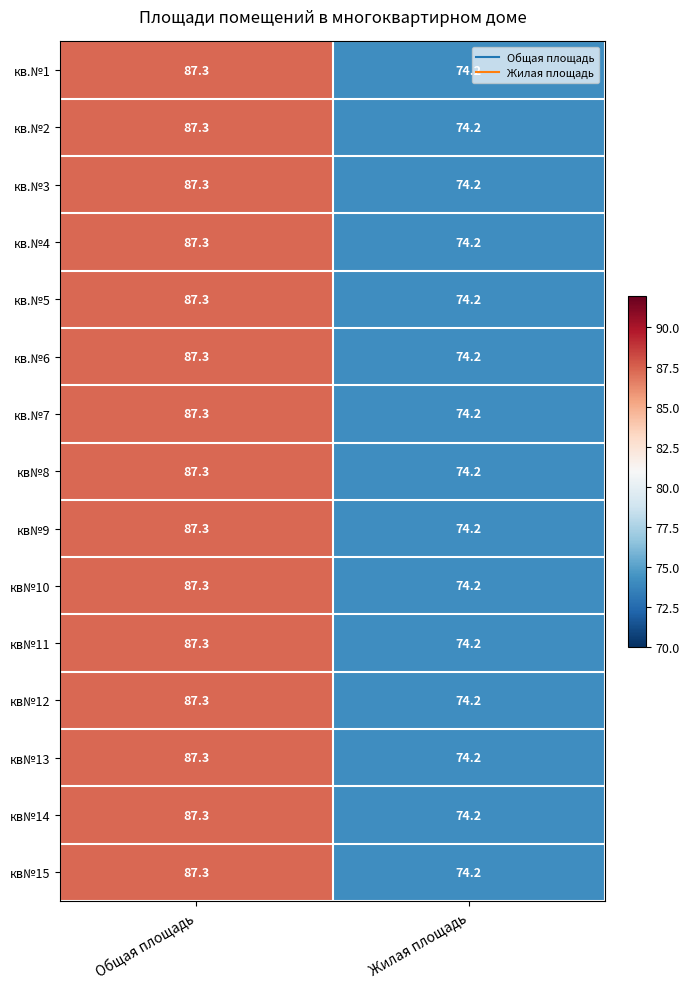

What is the average value of the кв.№5 series?

80.8